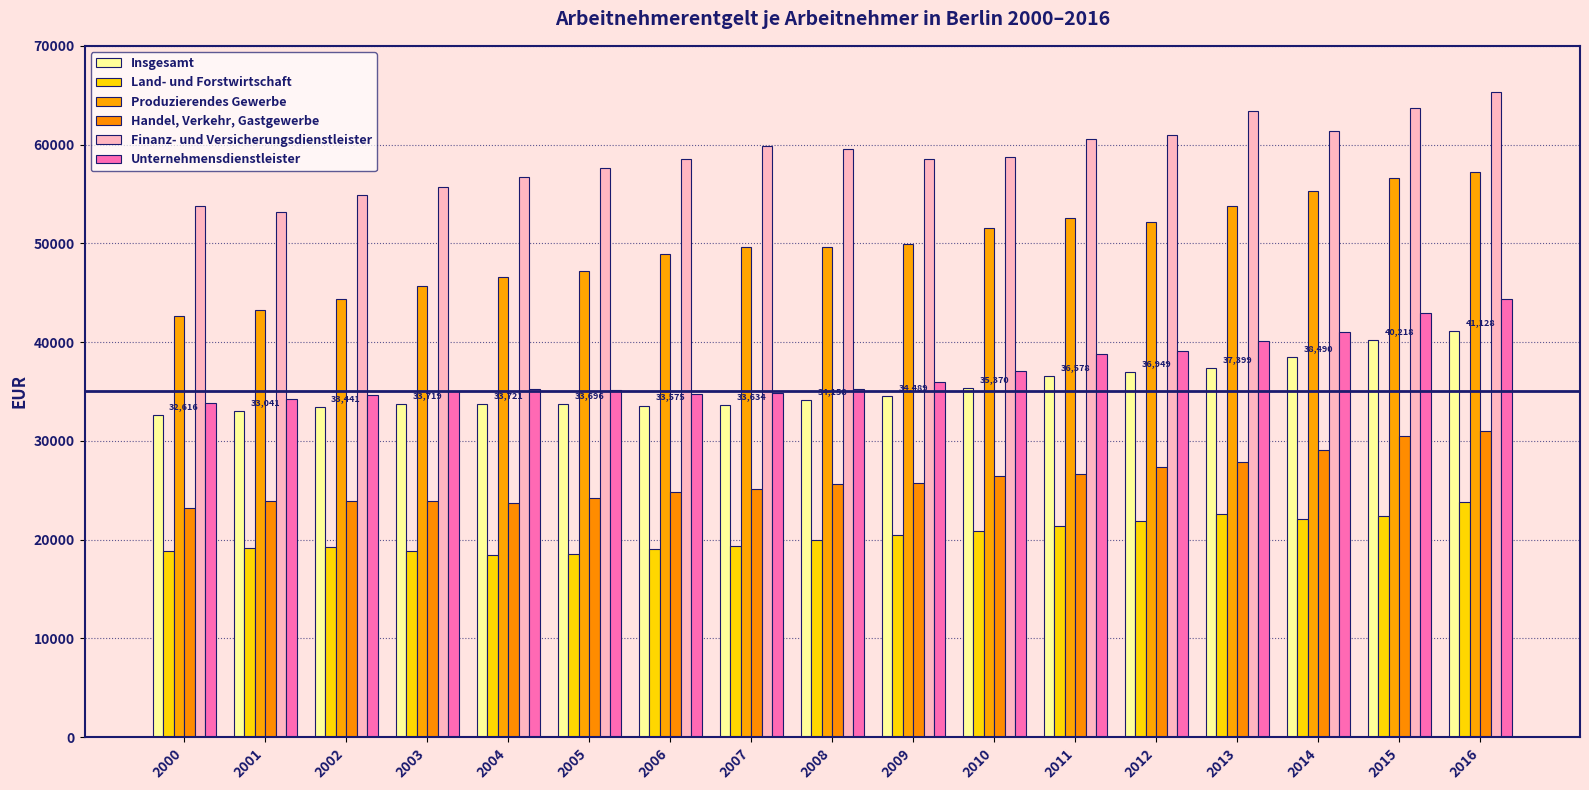

Does the chart contain stacked bars?

No